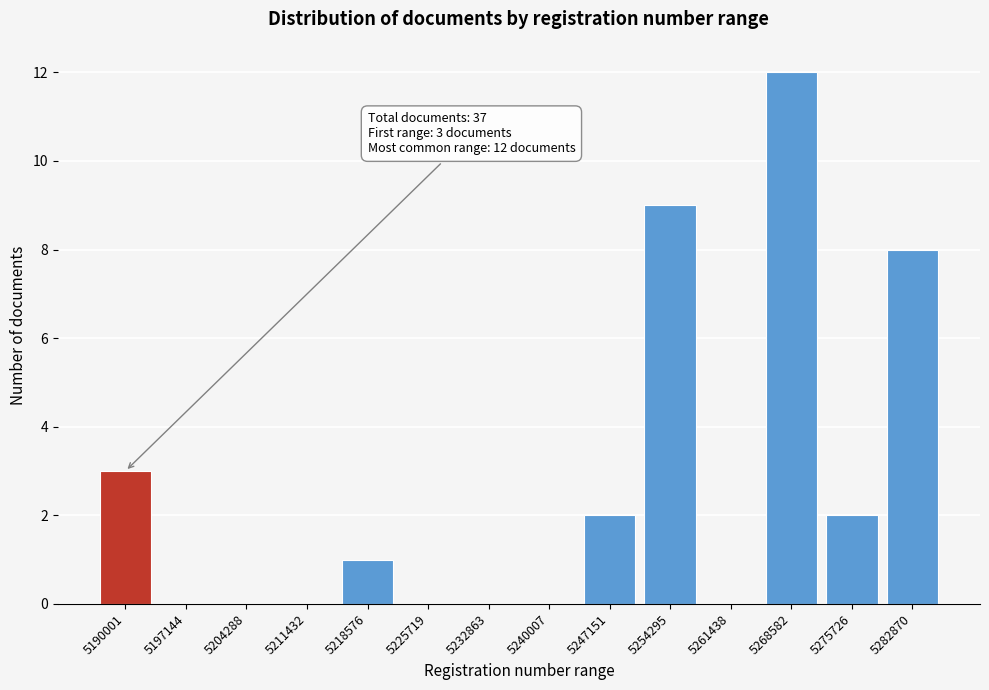

Reading right to left, list all the values displayed in this chart.

5282870=8	5275726=2	5268582=12	5261438=0	5254295=9	5247151=2	5240007=0	5232863=0	5225719=0	5218576=1	5211432=0	5204288=0	5197144=0	5190001=3